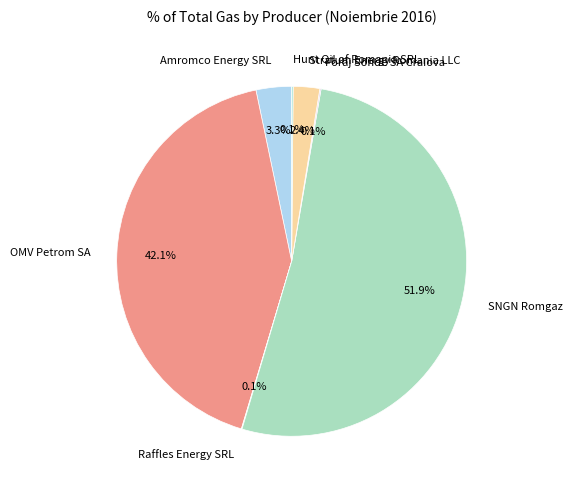

Which category accounts for the majority?

SNGN Romgaz